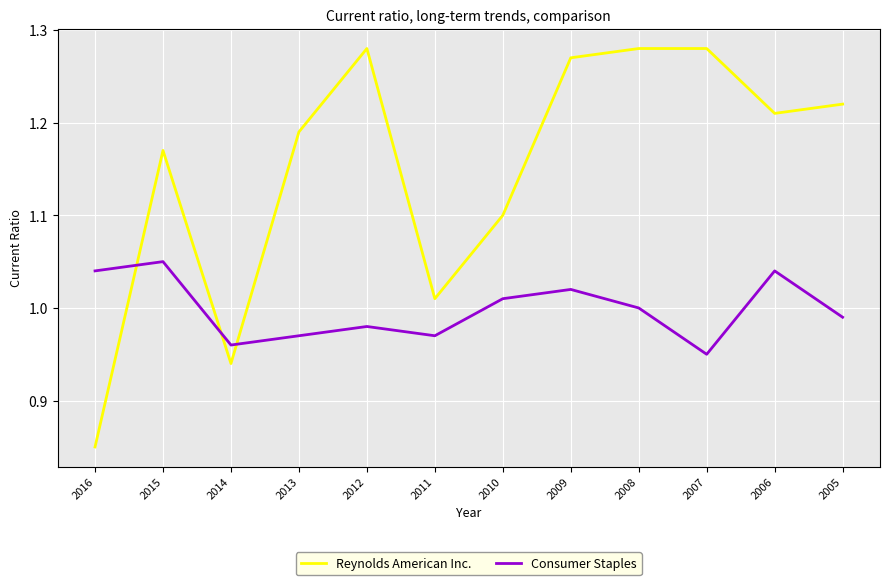

Is it true that Consumer Staples equals 1.0 at 2011?

True